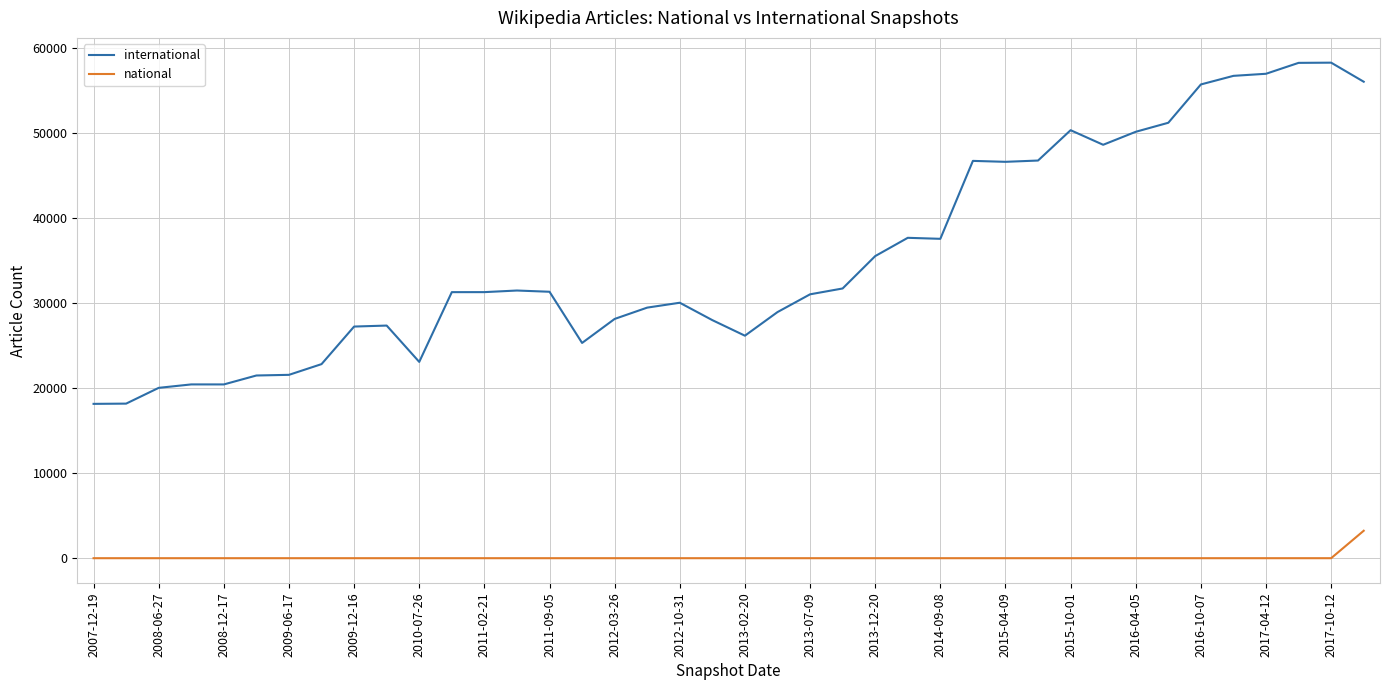

What is the maximum value shown in the chart?

58240